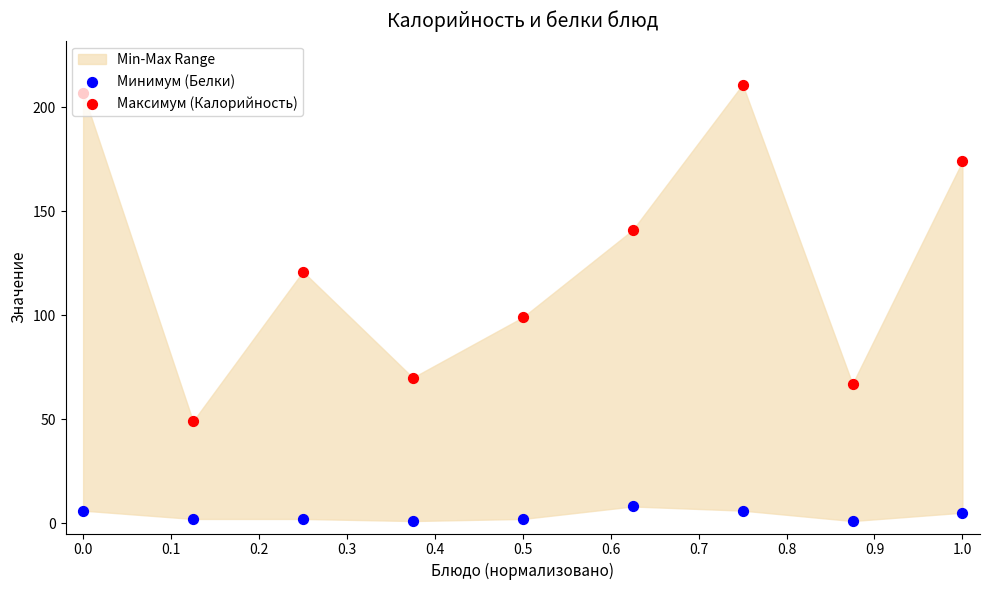

Which series contains the highest Y value?

Максимум (Калорийность)